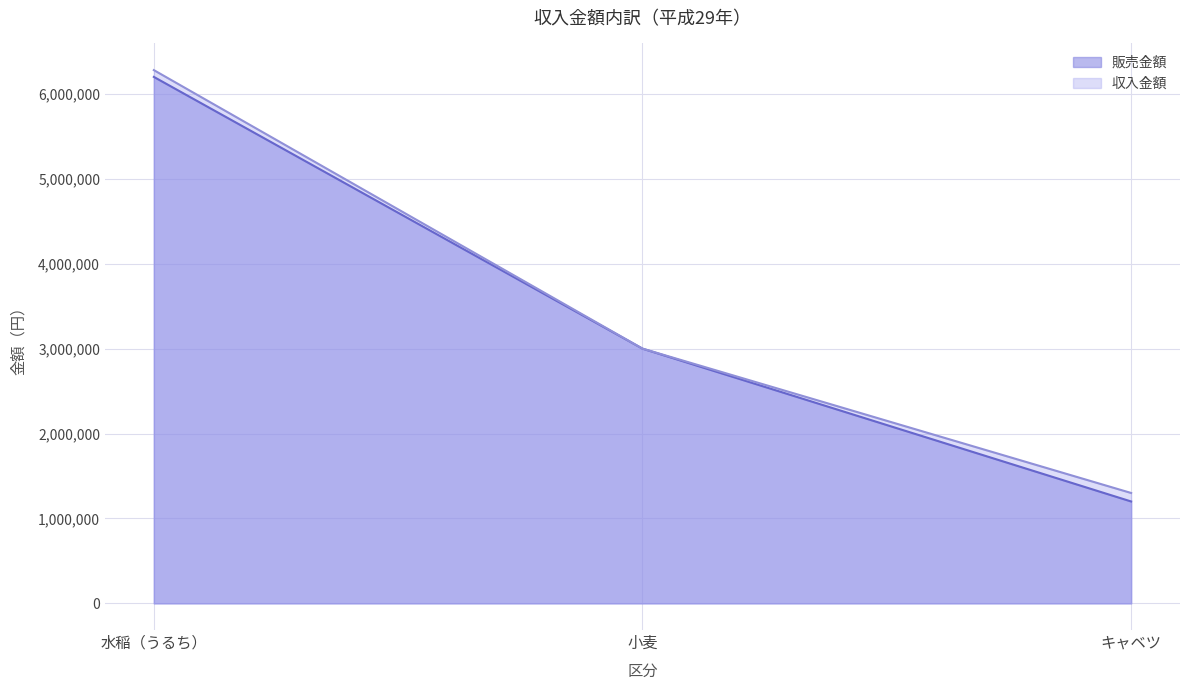

Which series changed the most between 水稲（うるち） and 小麦?

収入金額